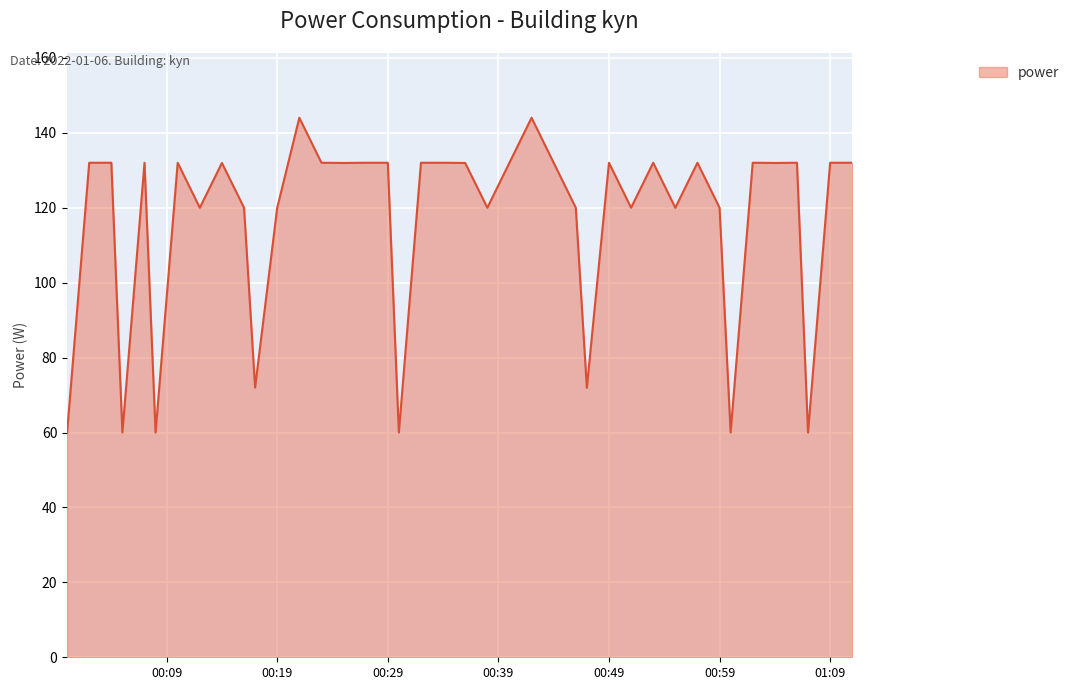

What is the greatest value displayed?

144.0